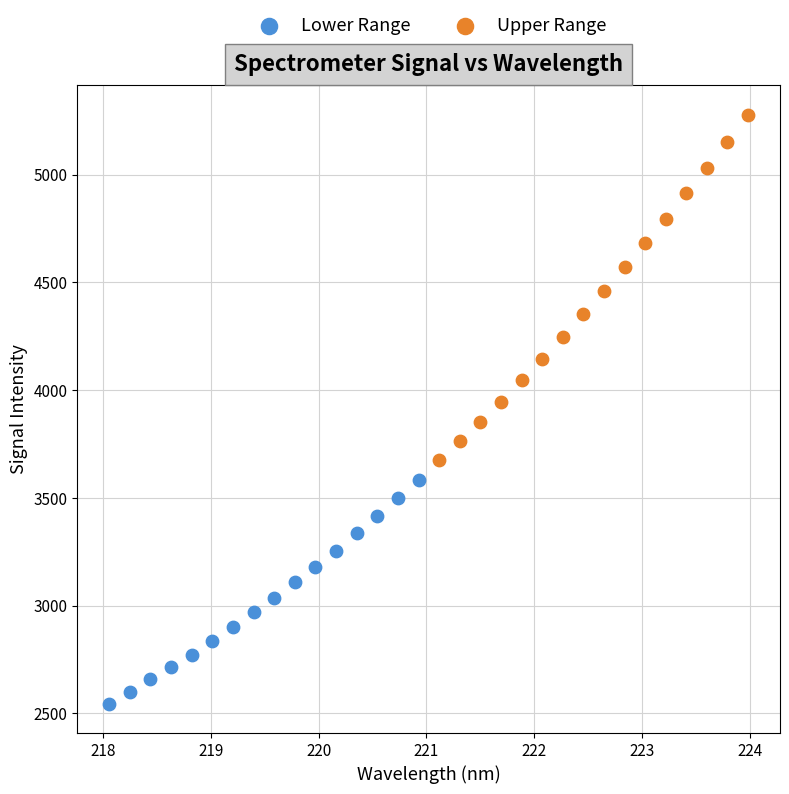

Which series contains the highest Y value?

Upper Range